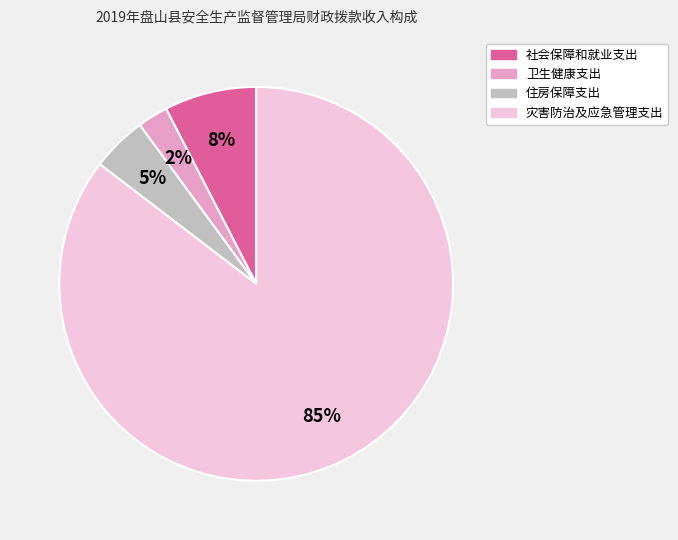

Approximately how many times larger is the value at 住房保障支出 compared to 社会保障和就业支出?

0.6